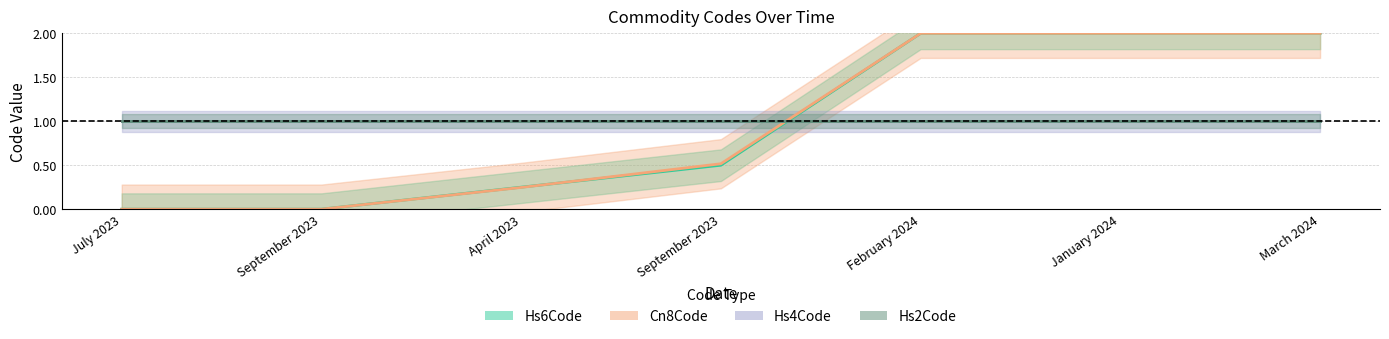

True or false: Hs6Code and Cn8Code intersect in this chart.

True